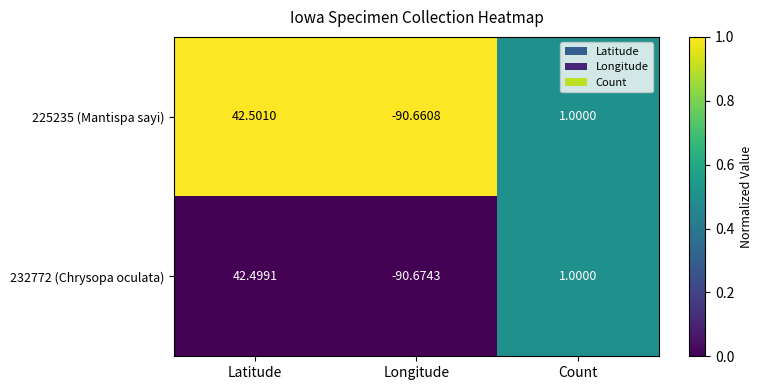

At which category is the sum across all series the highest?

Latitude